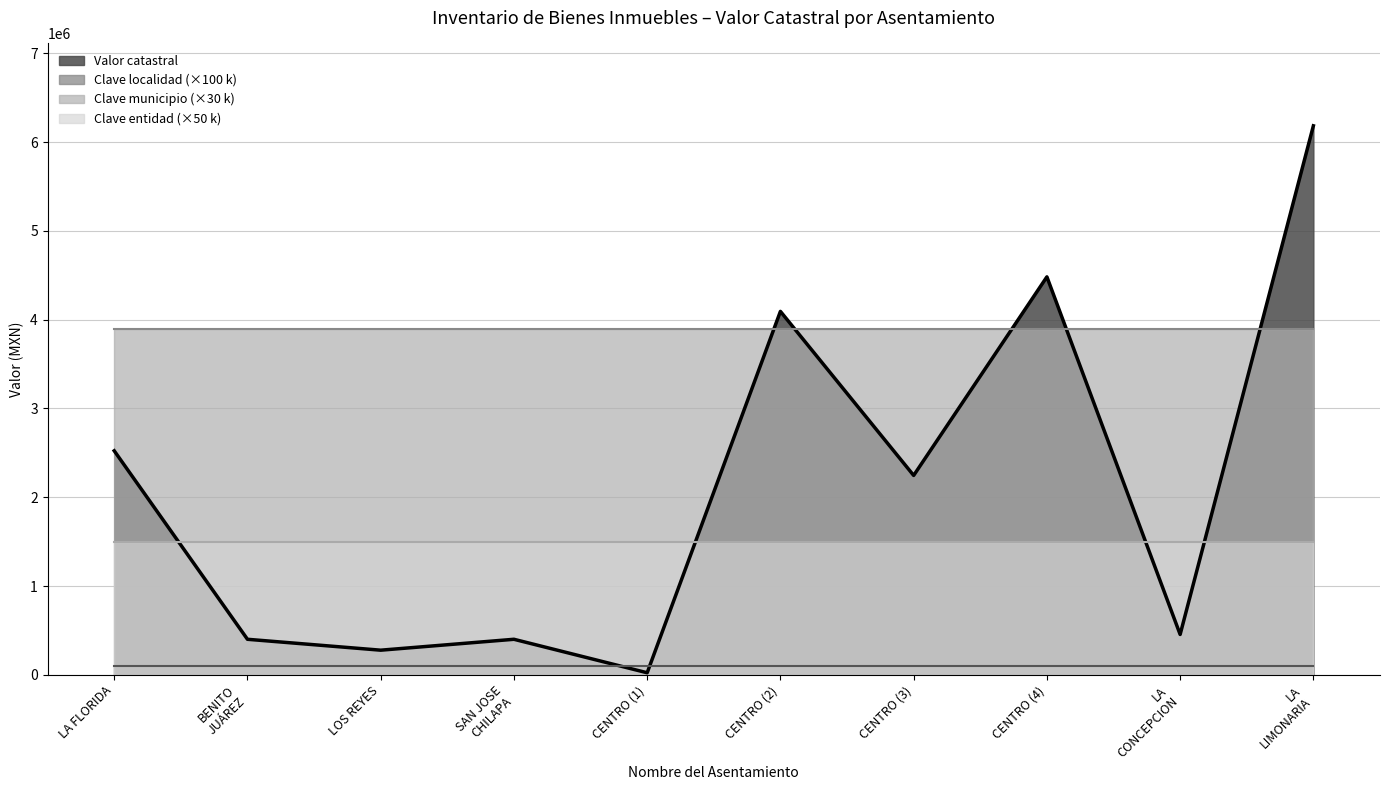

Which category has the lowest value across all series?

CENTRO (1)